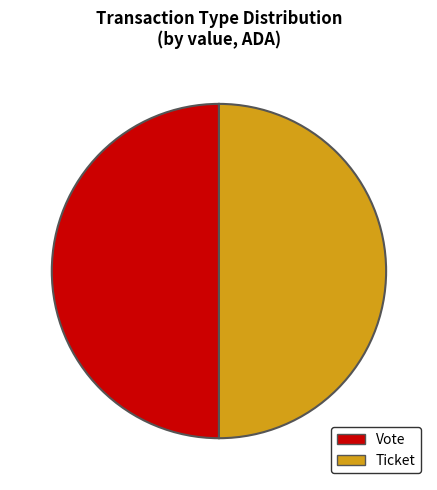

Count the number of slices in the pie.

2